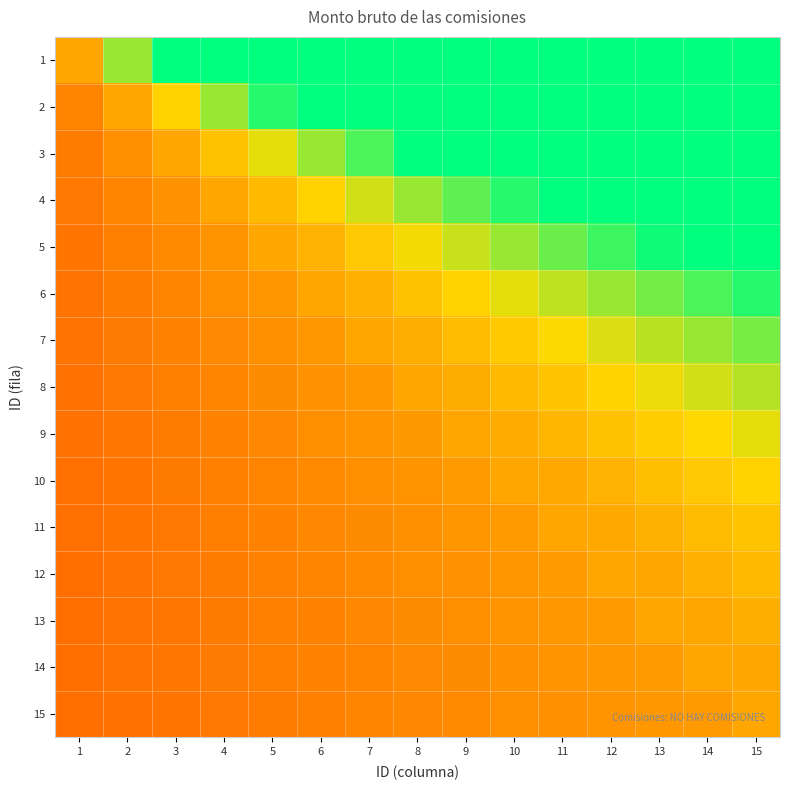

Which has a higher value, 9 or 11?

9